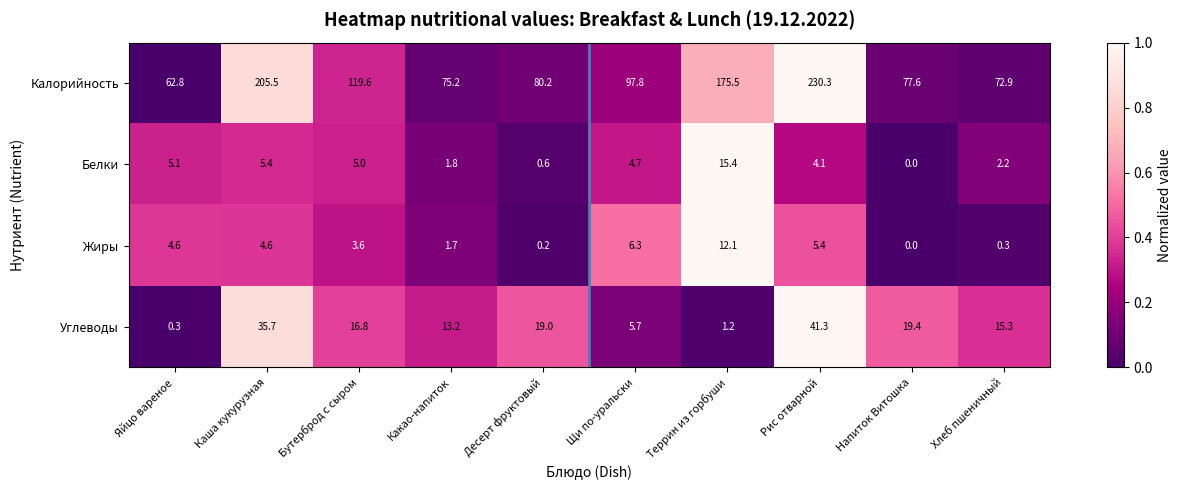

What is the difference between the Белки values at Террин из горбуши and Десерт фруктовый?

14.8